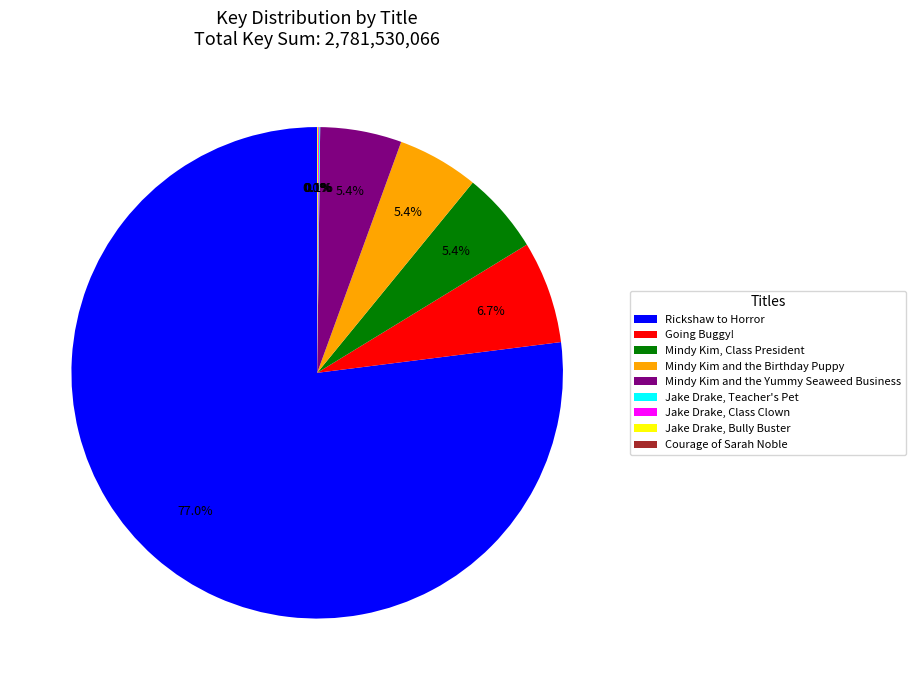

Is there a majority slice in this chart?

Yes